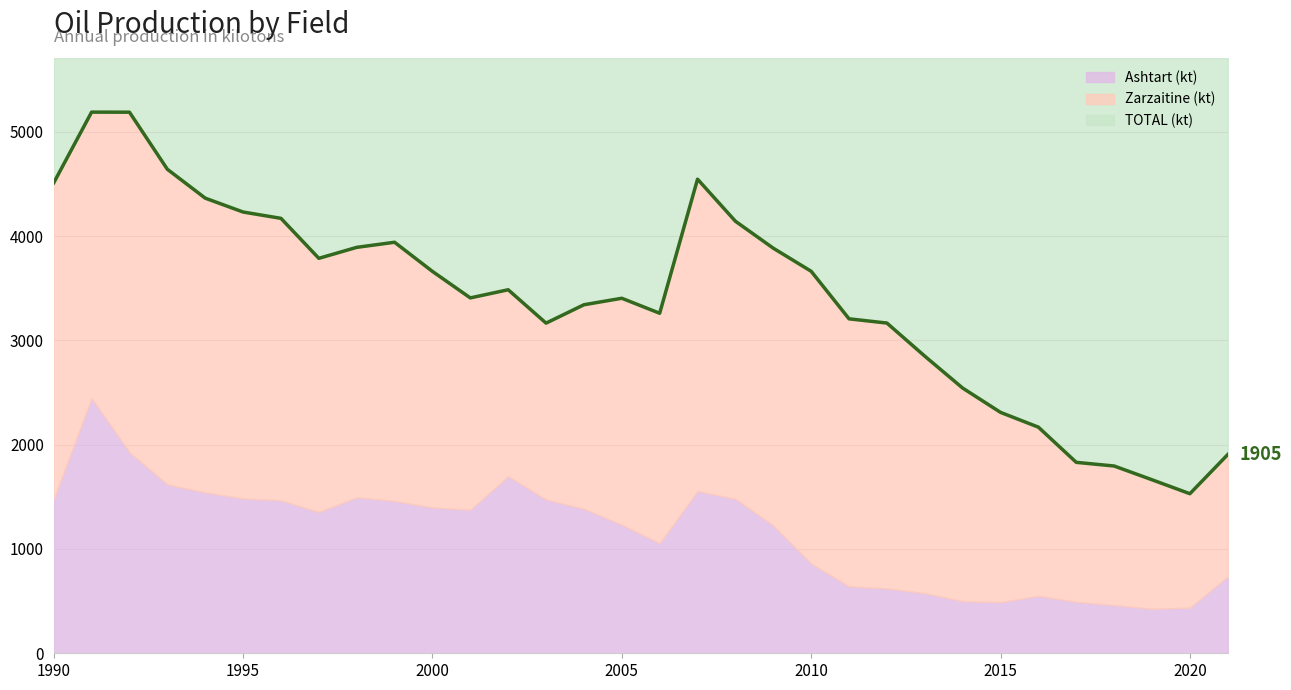

How many lines are shown in the chart?

1